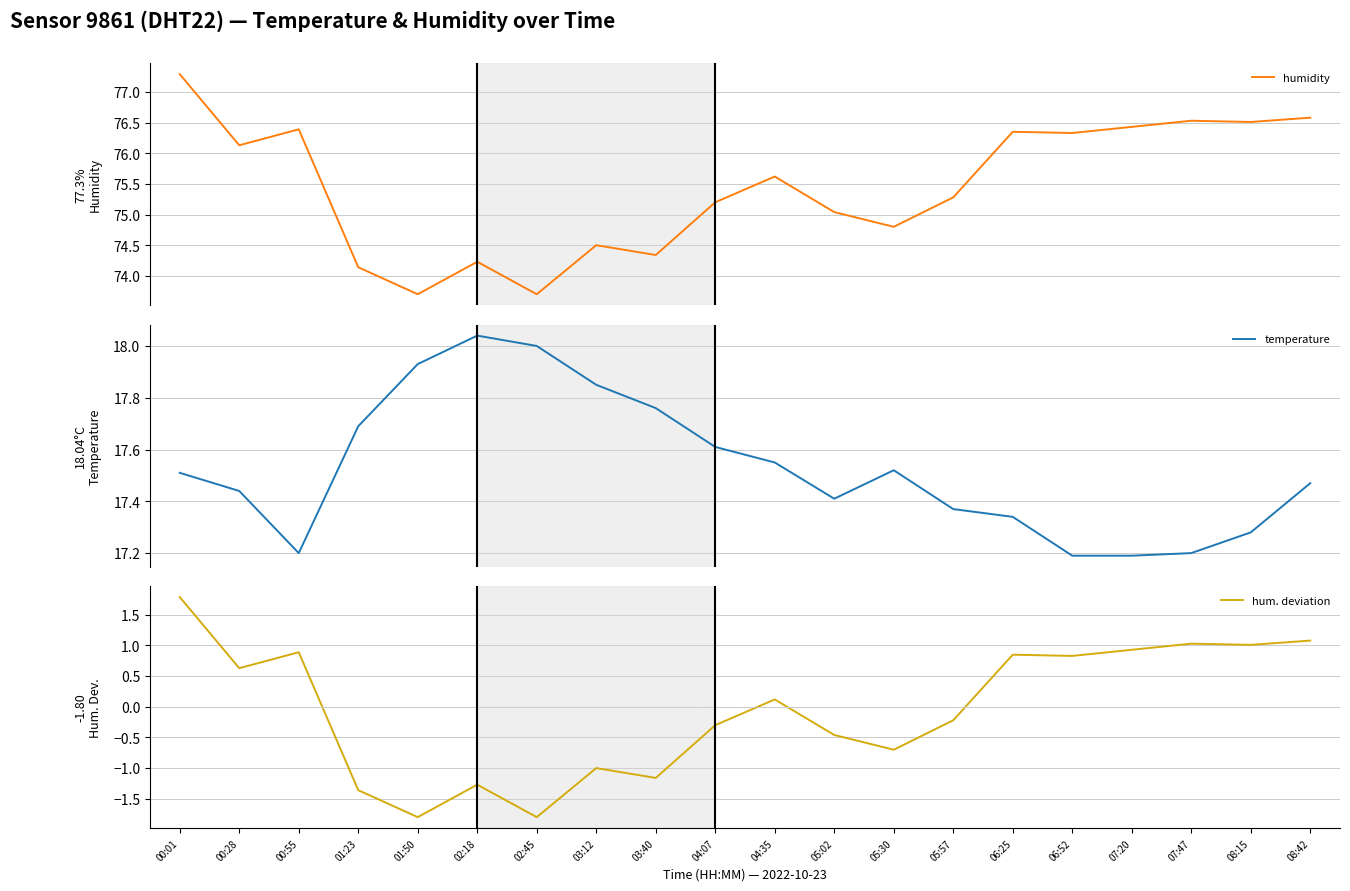

What is the approximate value of temperature at 07:47?

17.2